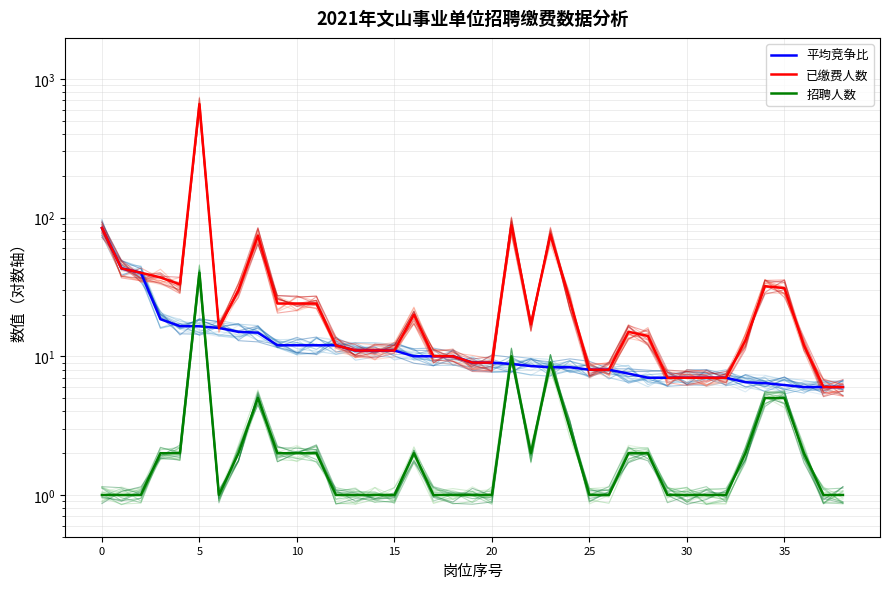

What is the sum of the 招聘人数 values at 0 and 13?

2.0